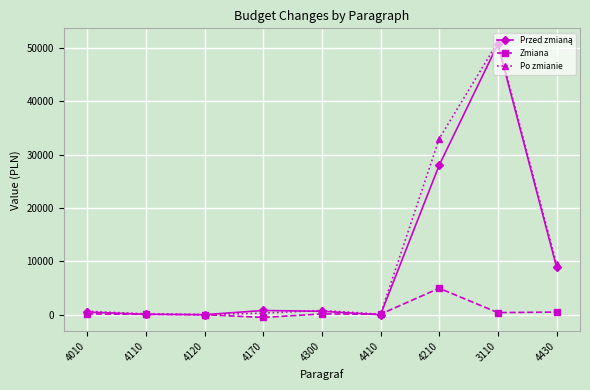

What position from the right is 4410?

4